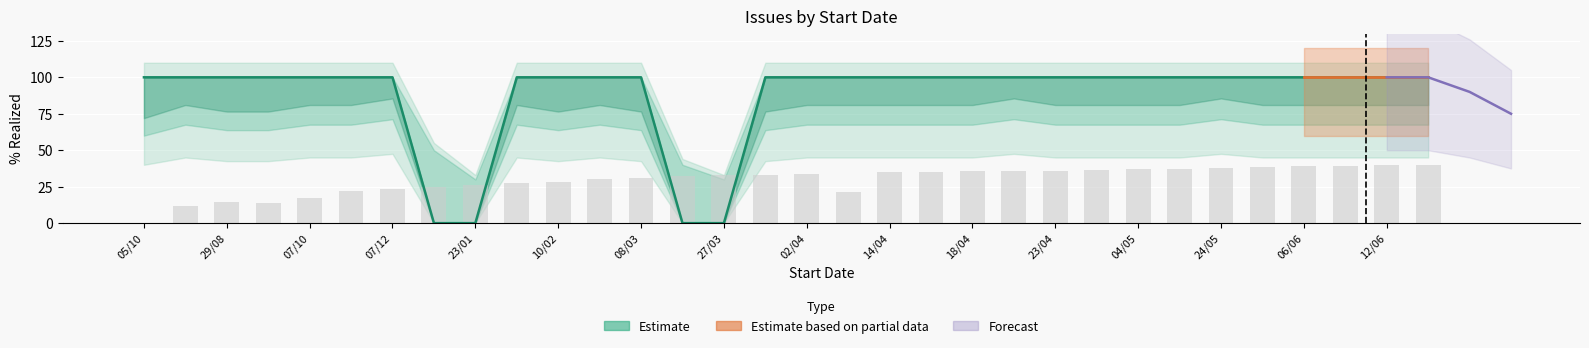

What is the sum of all Estimate values?

2800.0